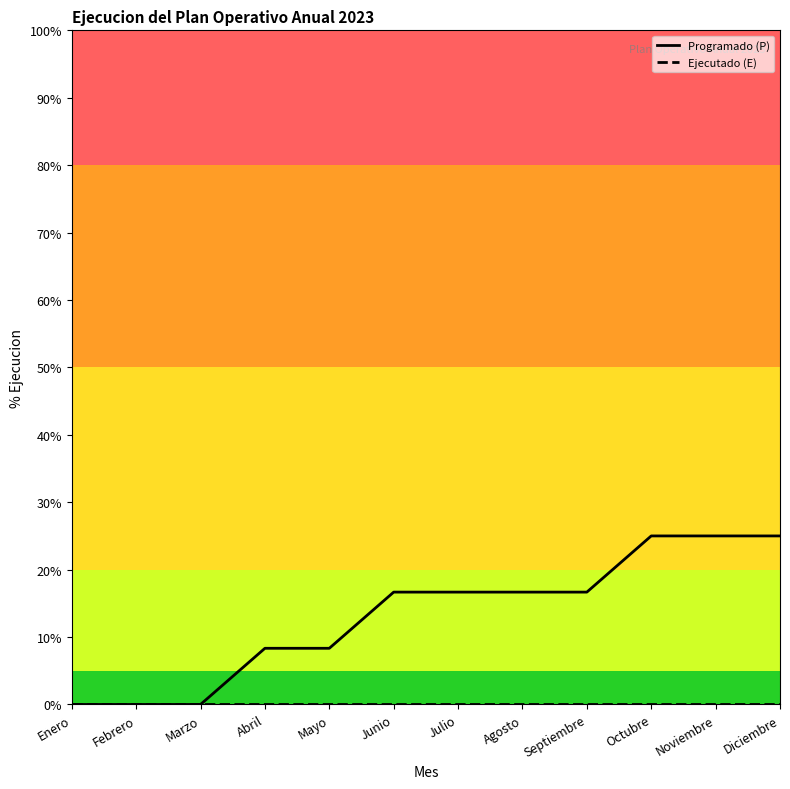

Which series has the largest total across all categories?

Programado (P)